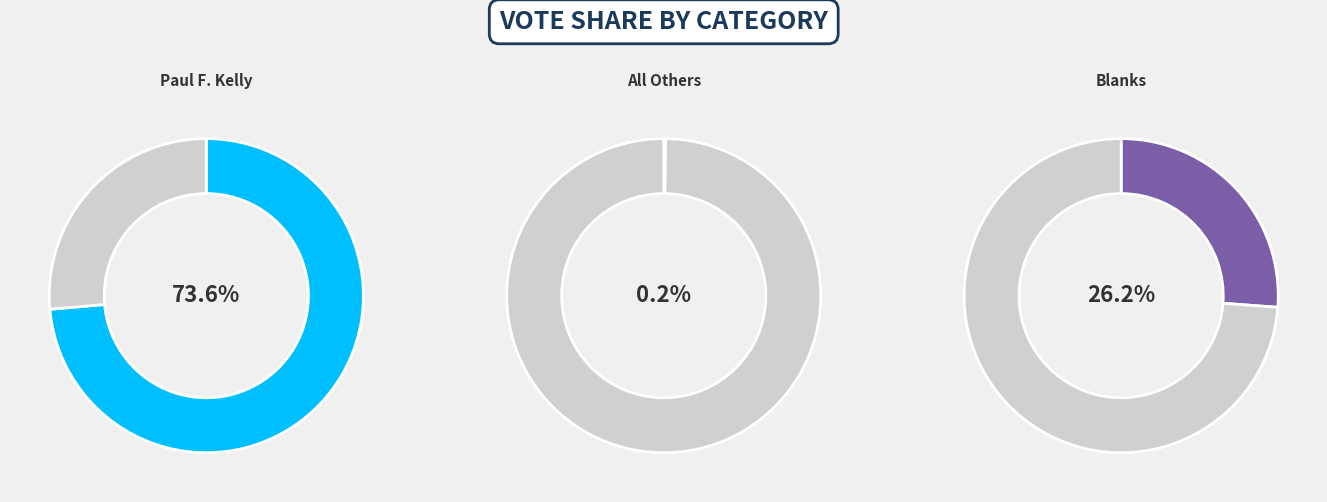

Does 15 account for over 50% of the chart?

No